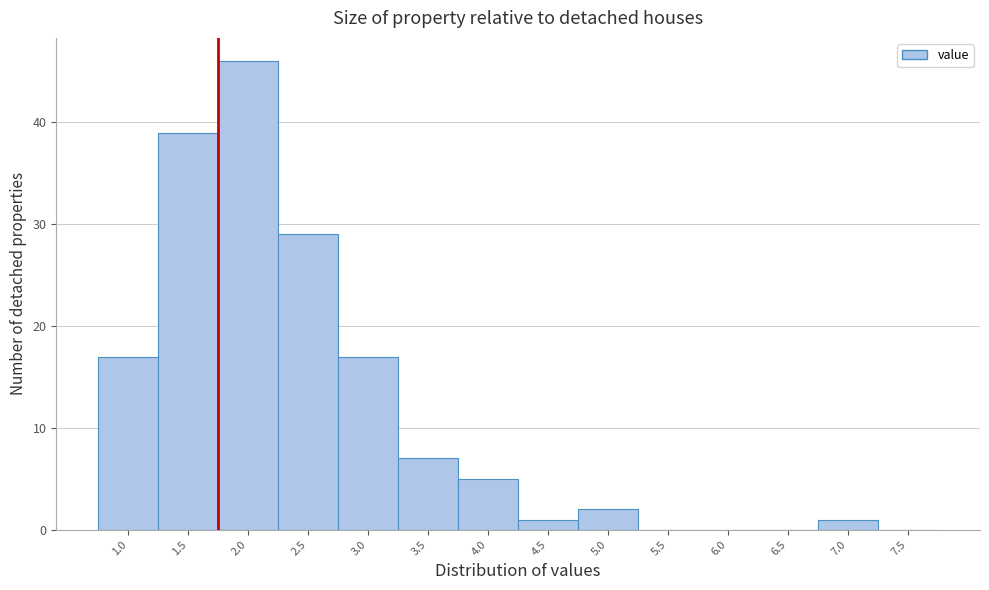

Reading left to right, extract all data points from this chart.

1.0=17	1.5=39	2.0=46	2.5=29	3.0=17	3.5=7	4.0=5	4.5=1	5.0=2	5.5=0	6.0=0	6.5=0	7.0=1	7.5=0